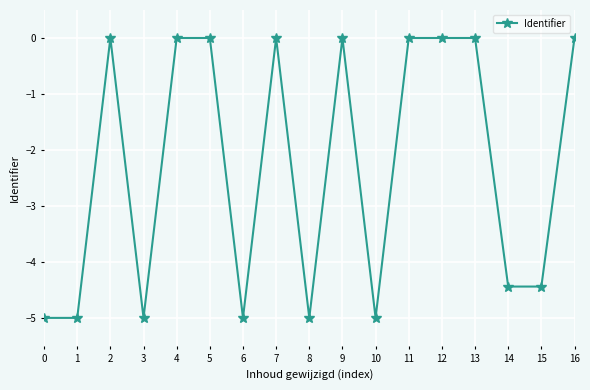

Is it true that the value at 15 is -4.4?

True